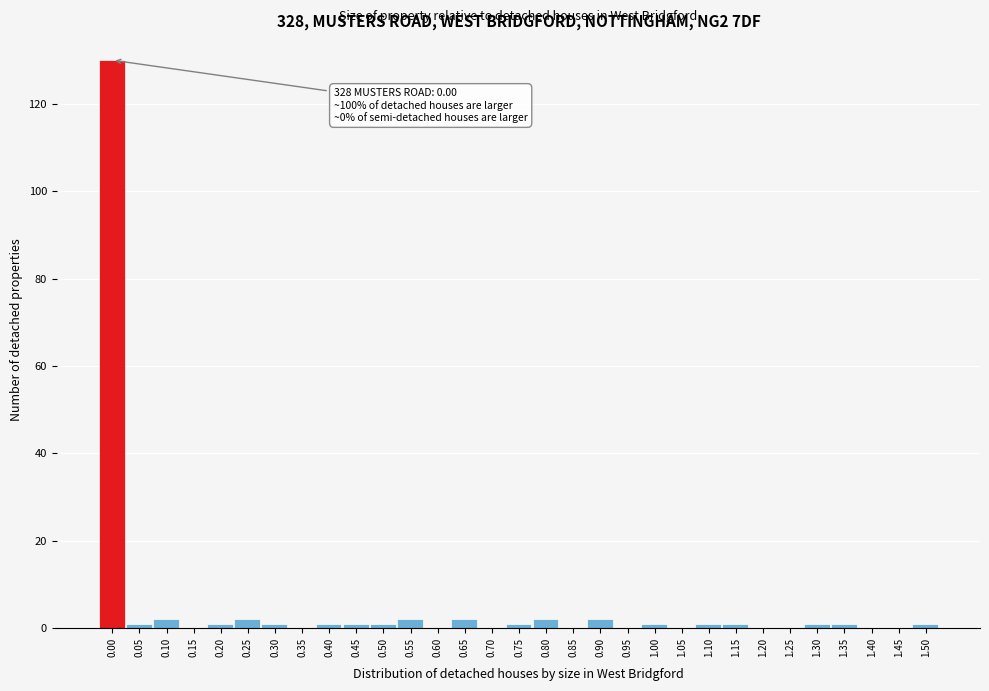

What is the sum of all values?

155